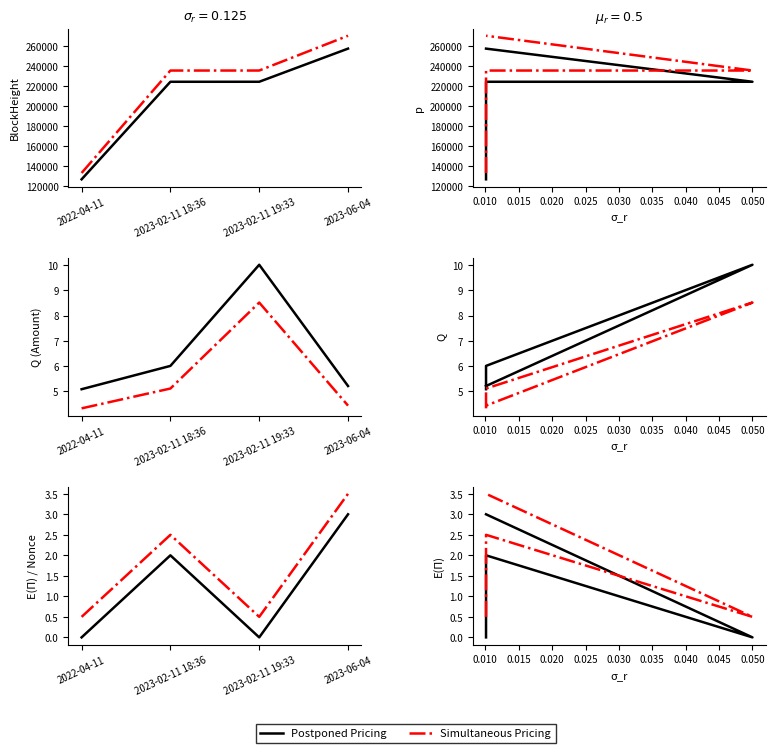

Is it true that Simultaneous Pricing equals 0.8 at 0.050?

False